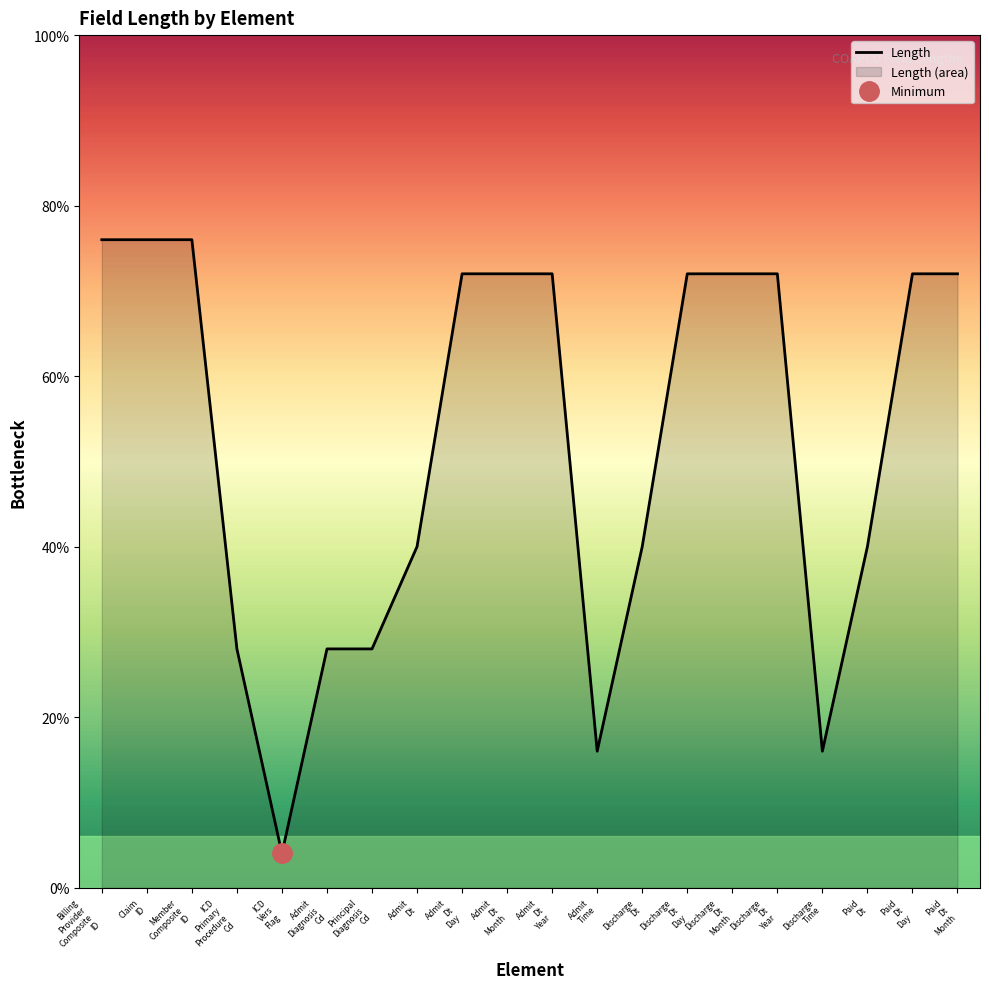

At which category does the data reach its first local valley?

ICD Vers Flag